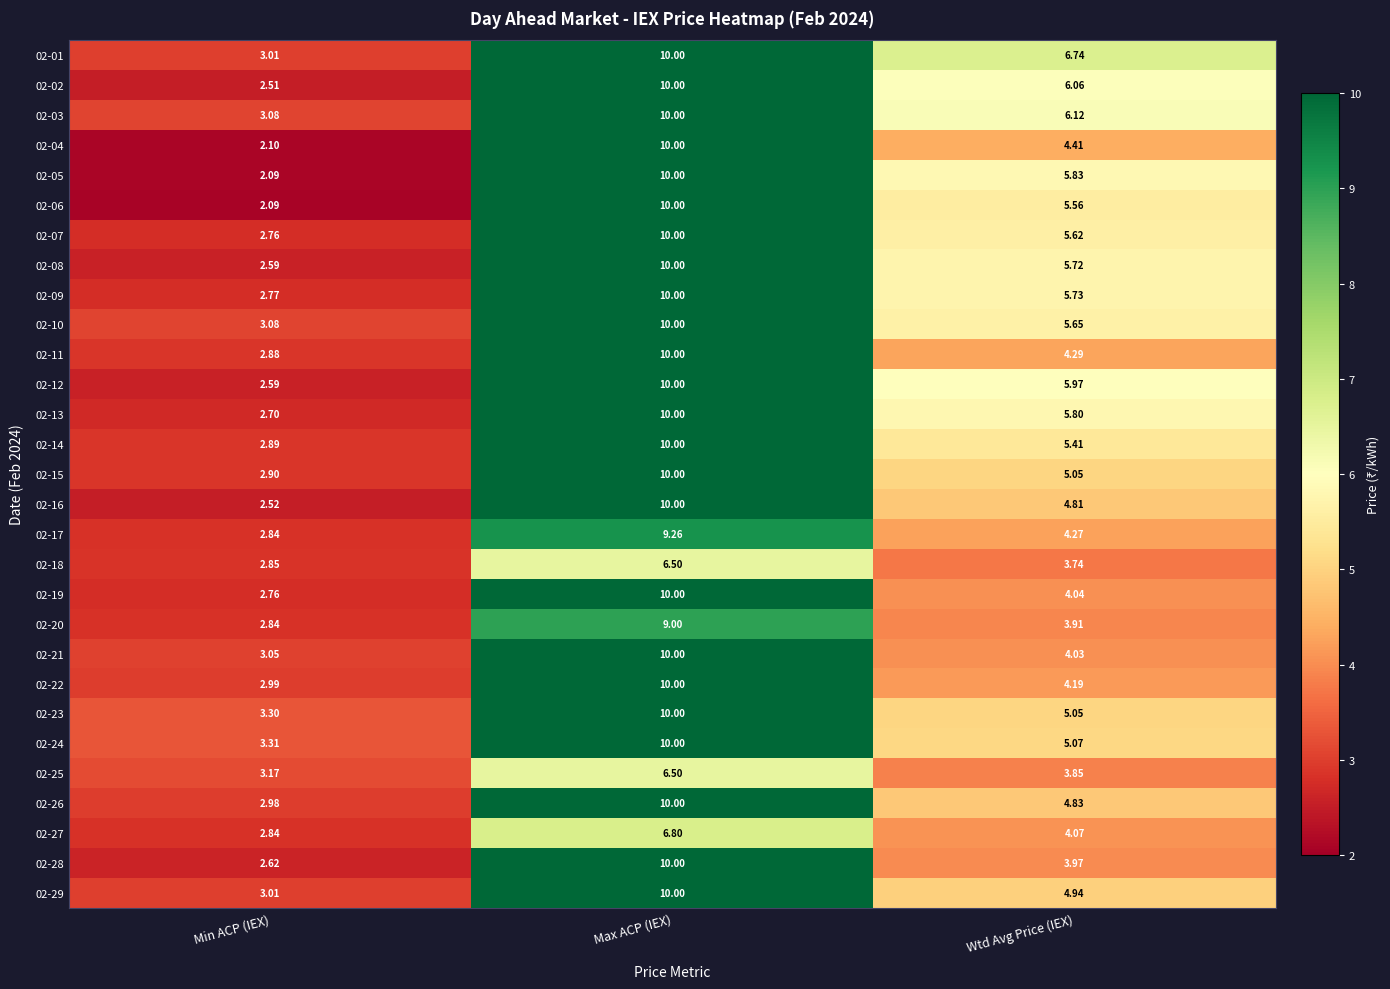

Is the value of 02-04 at Min ACP (IEX) greater than the value of 02-06 at Max ACP (IEX)?

No